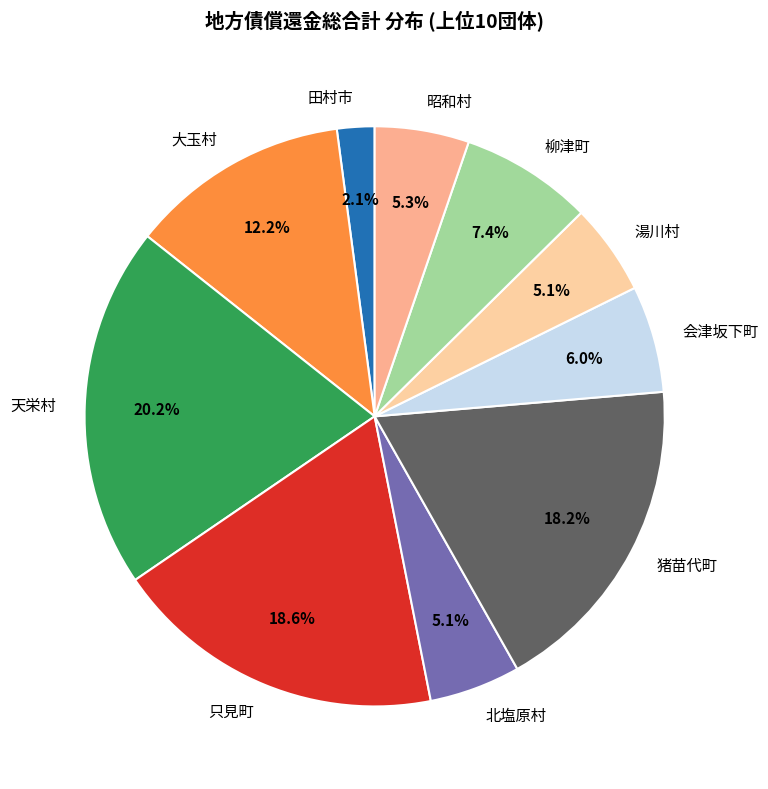

To the nearest percent, what is the difference between the largest and smallest slice percentages?

18%